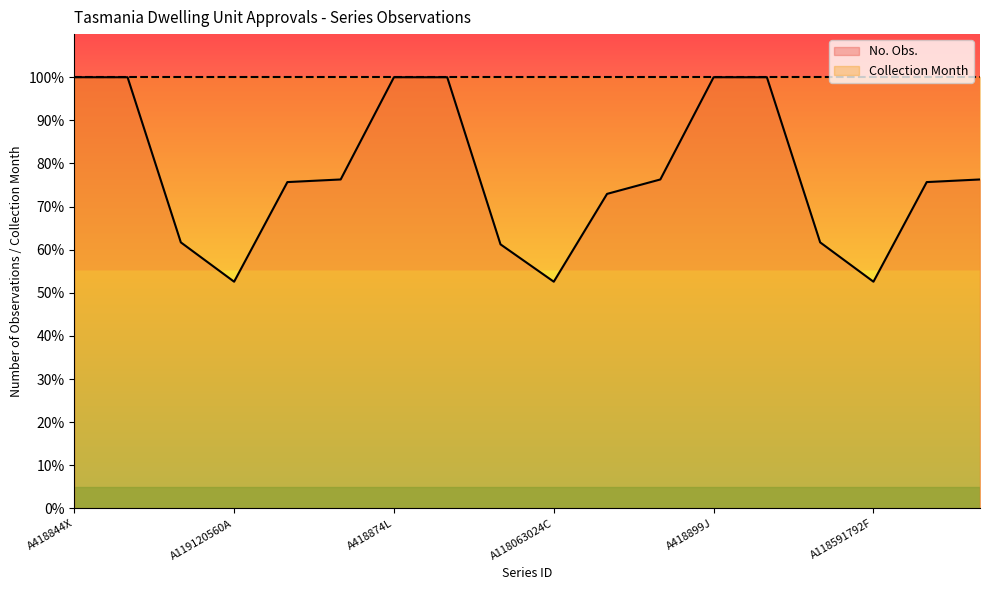

Rank the categories by value from highest to lowest.

A418844X, A419554V, A418874L, A419578L, A418899J, A419602A, A422602K, A422634C, A422666W, A420991R, A421036K, A421012T, A118944304W, A118415536C, A117886768J, A119120560A, A118063024C, A118591792F